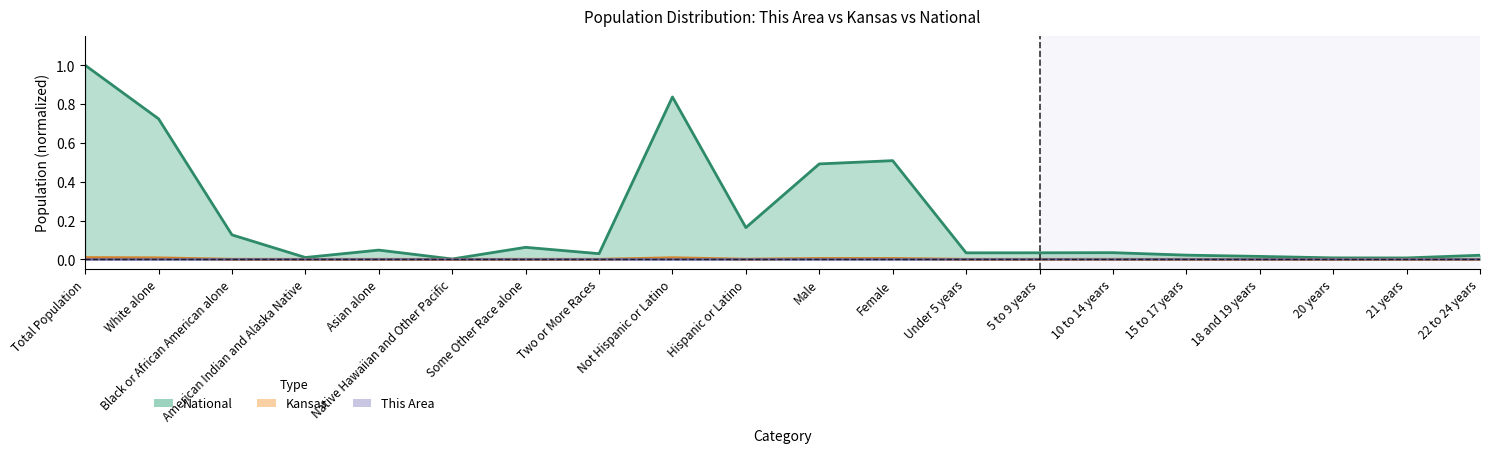

At Asian alone, list the series in order from smallest to largest.

This Area, Kansas, National